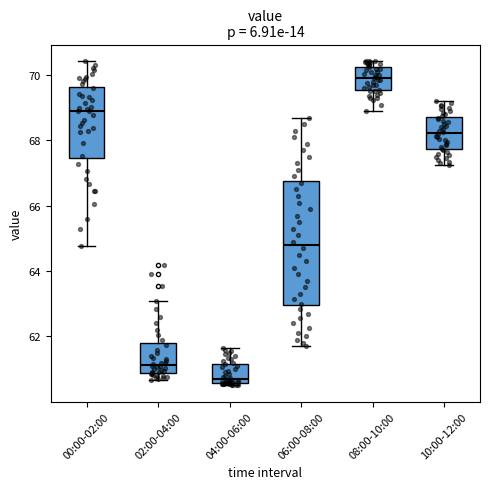

Which box's median line is the lowest?

04:00-06:00